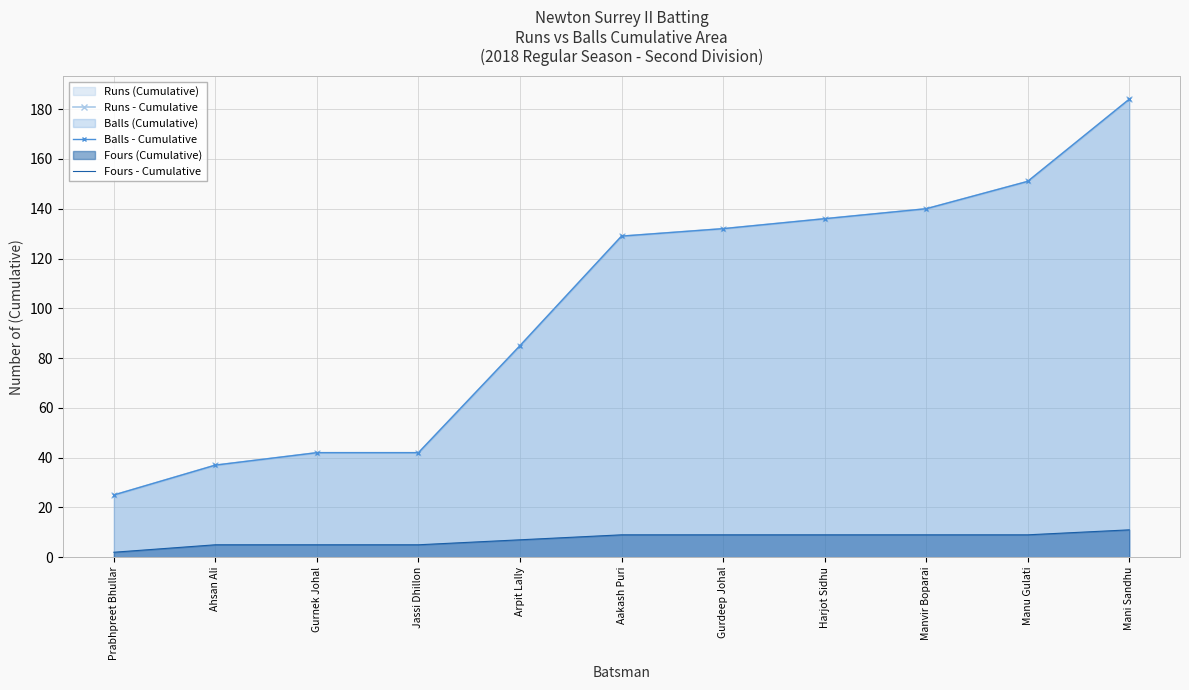

What is the difference between the highest and lowest values at Harjot Sidhu?

127